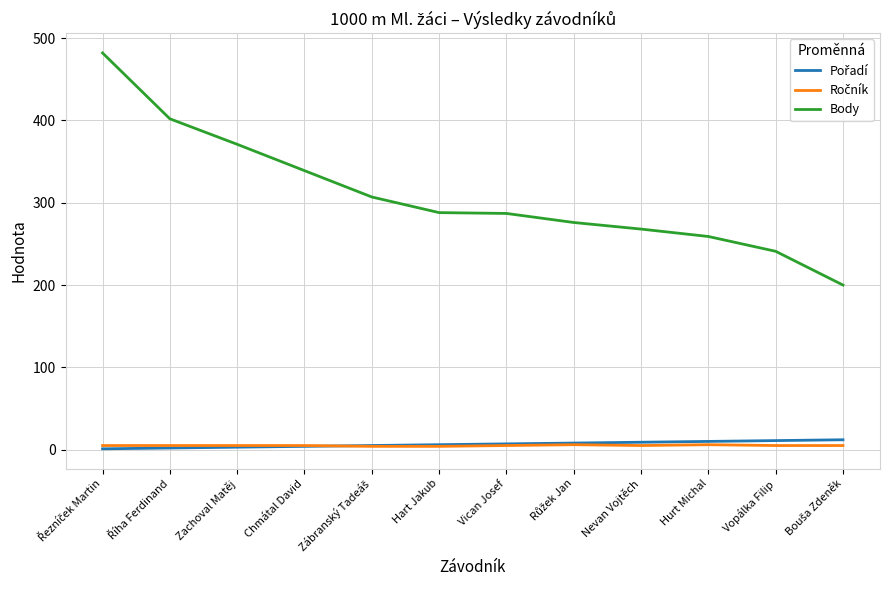

Which series has the largest range (max minus min)?

Body